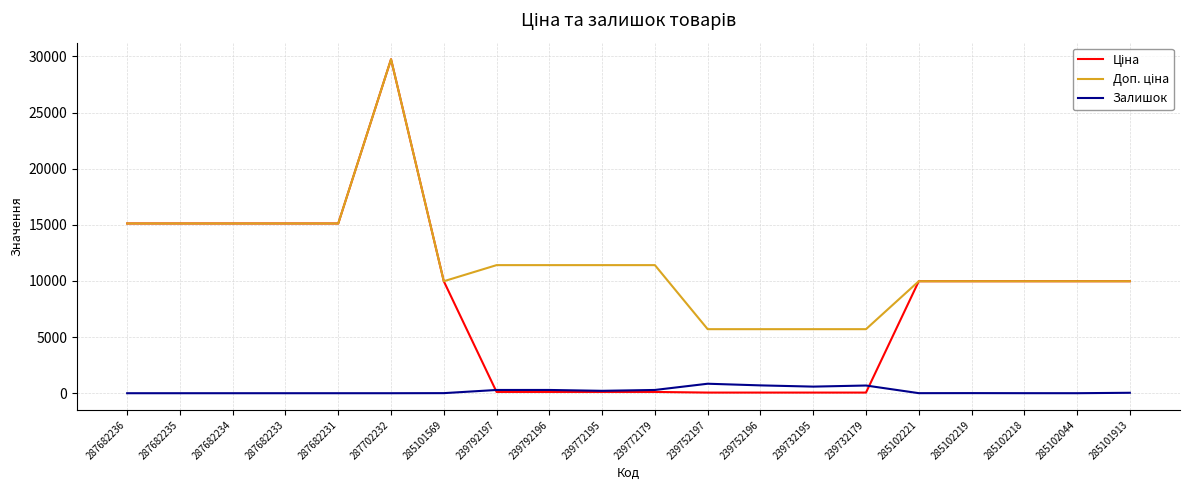

At which category is the sum across all series the highest?

287702232